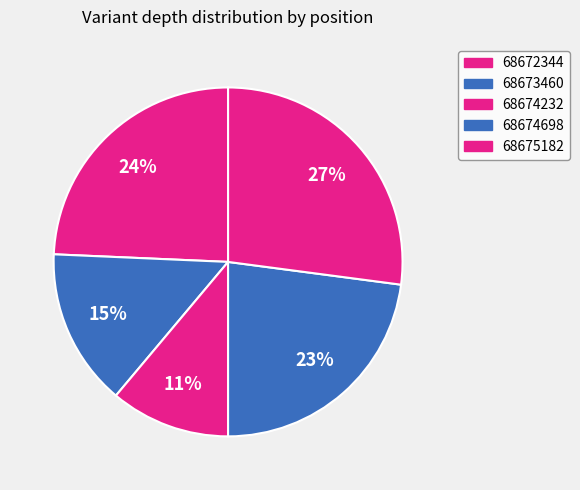

What percentage is the 68672344 slice, to the nearest percent?

24%